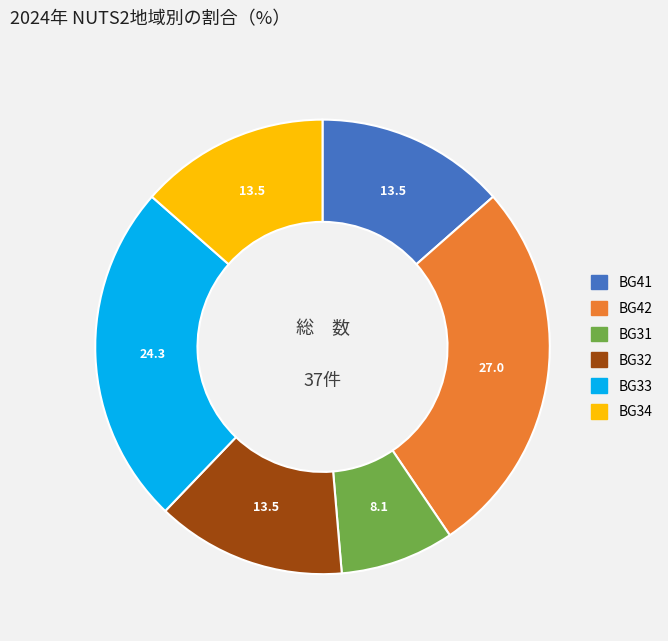

Is there any slice that represents more than half of the pie?

No